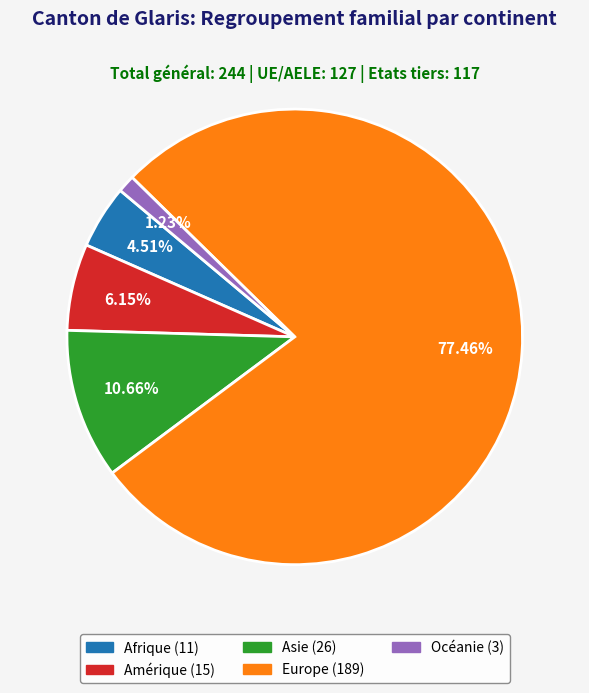

True or false: Europe accounts for 77% of the total.

True